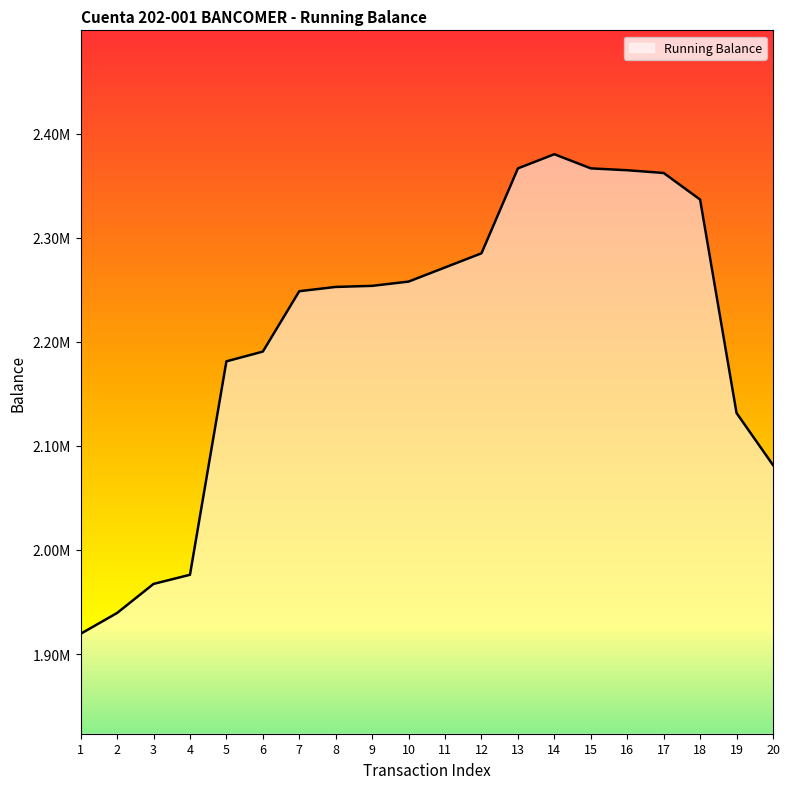

What is the sum of the values at 19 and 8?

4384171.7